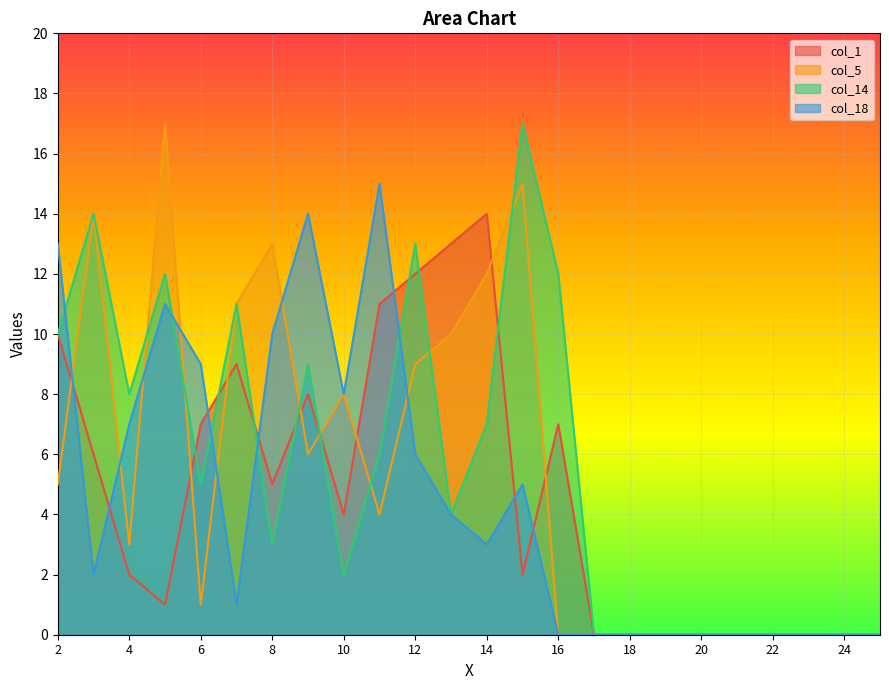

At which category is the sum across all series the highest?

5